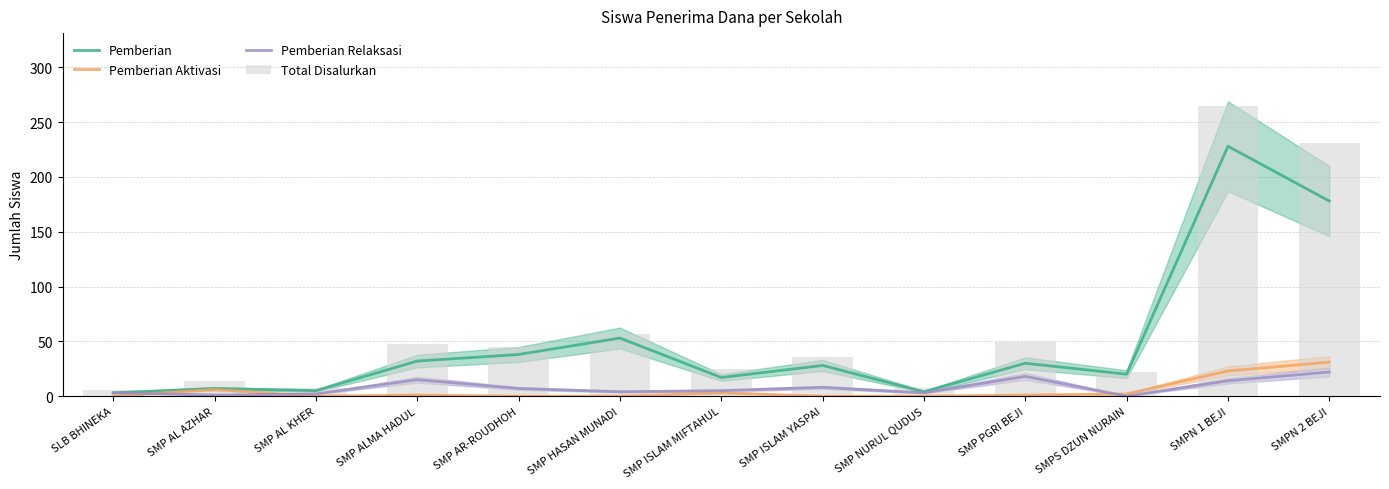

The value of Pemberian at SMP AL AZHAR is 7. True or false?

True